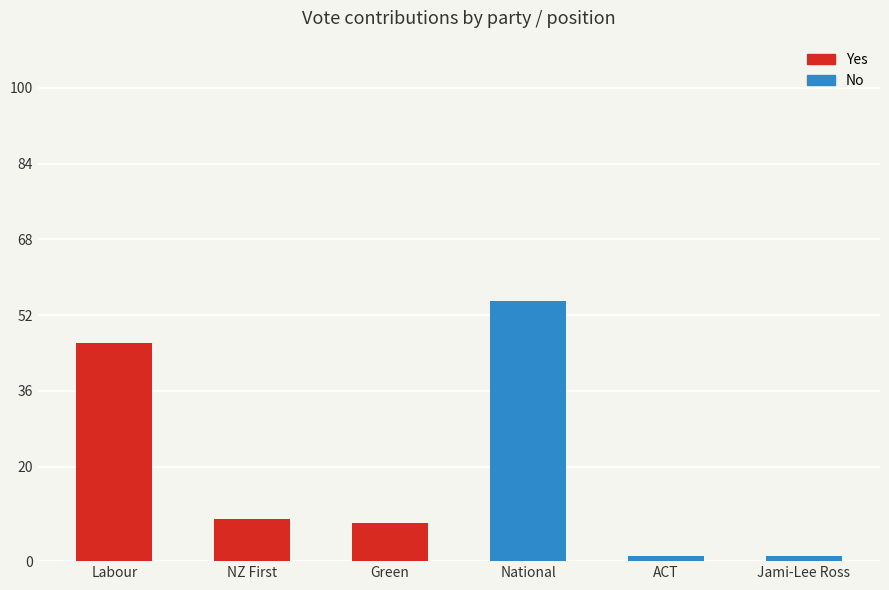

What is the label of the 2nd bar from the left?

NZ First